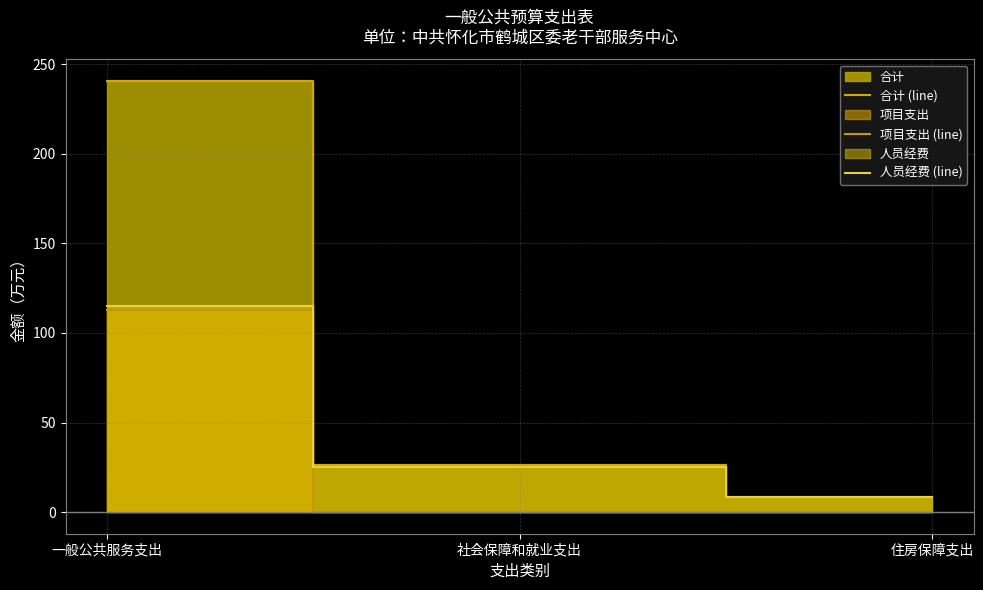

How many series are shown in this chart?

3